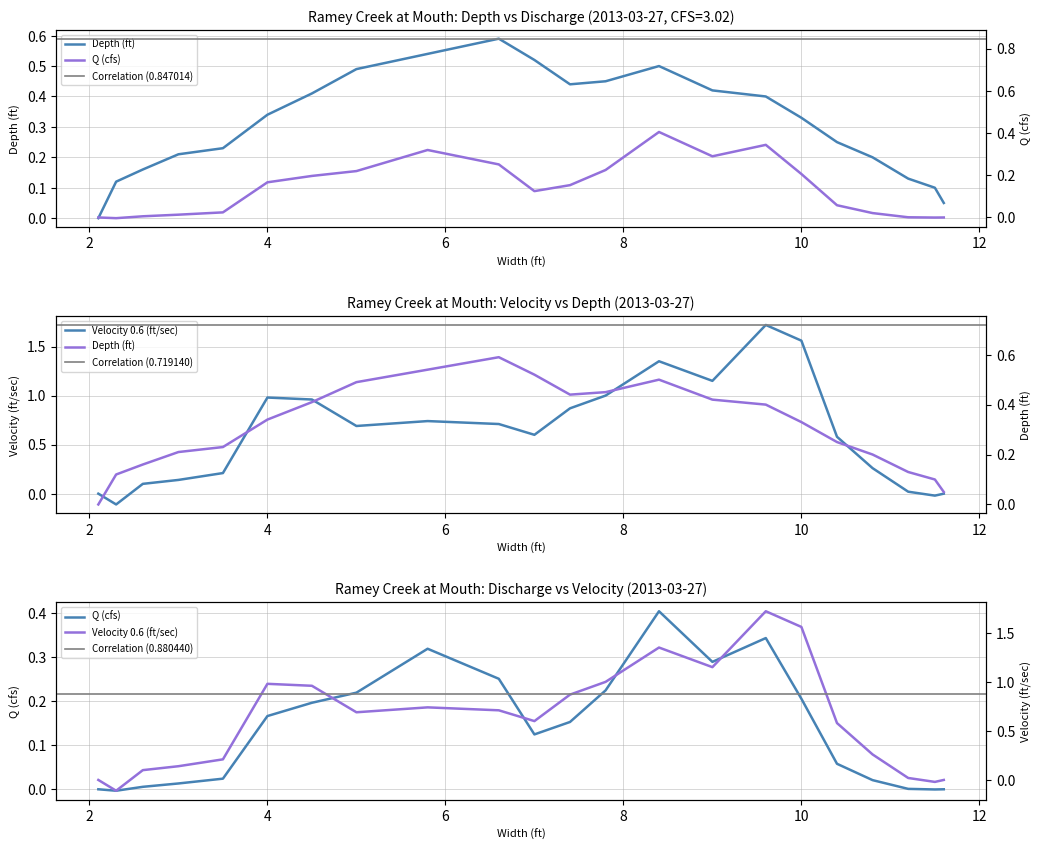

What is the difference between the maximum and minimum values in the Q series?

0.4